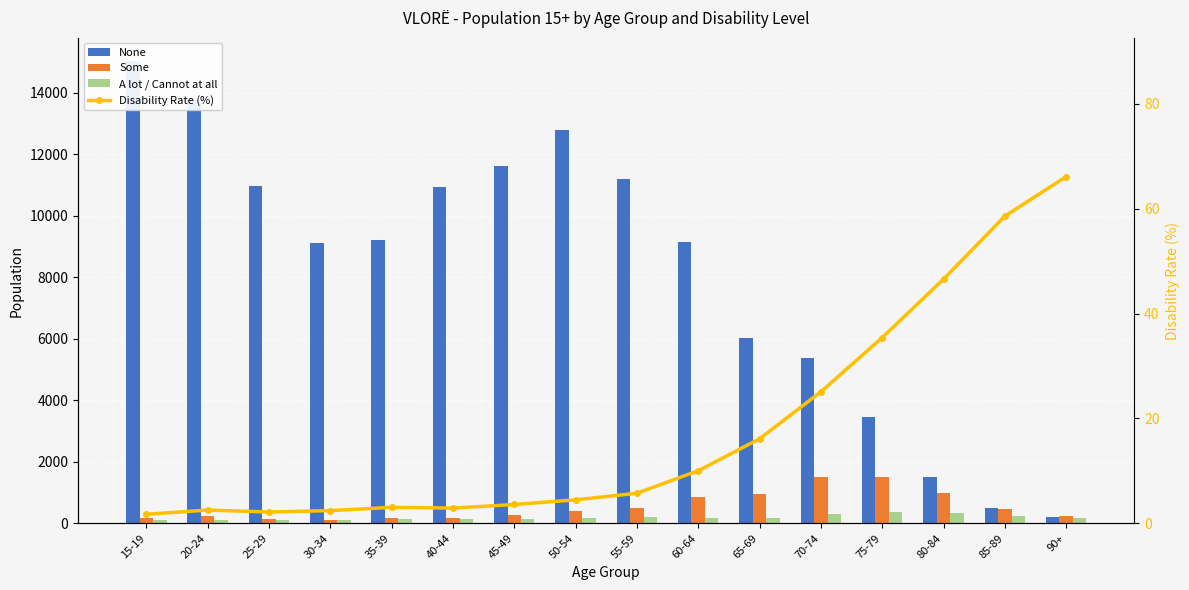

At which category does the chart reach its minimum across all series?

15-19